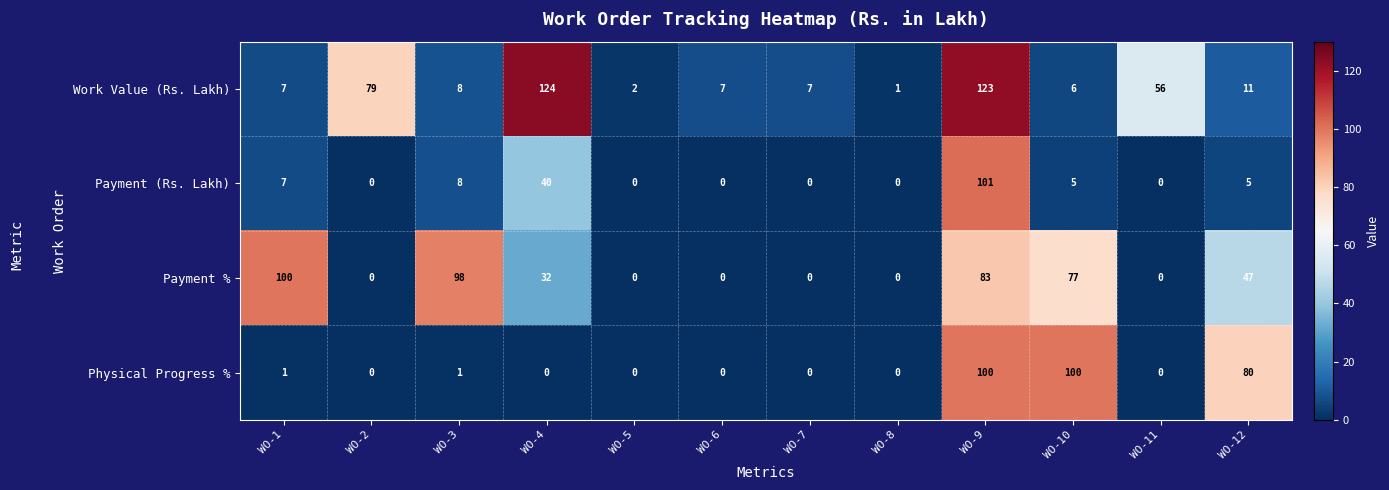

The value of Payment % at WO-6 is 0. True or false?

True